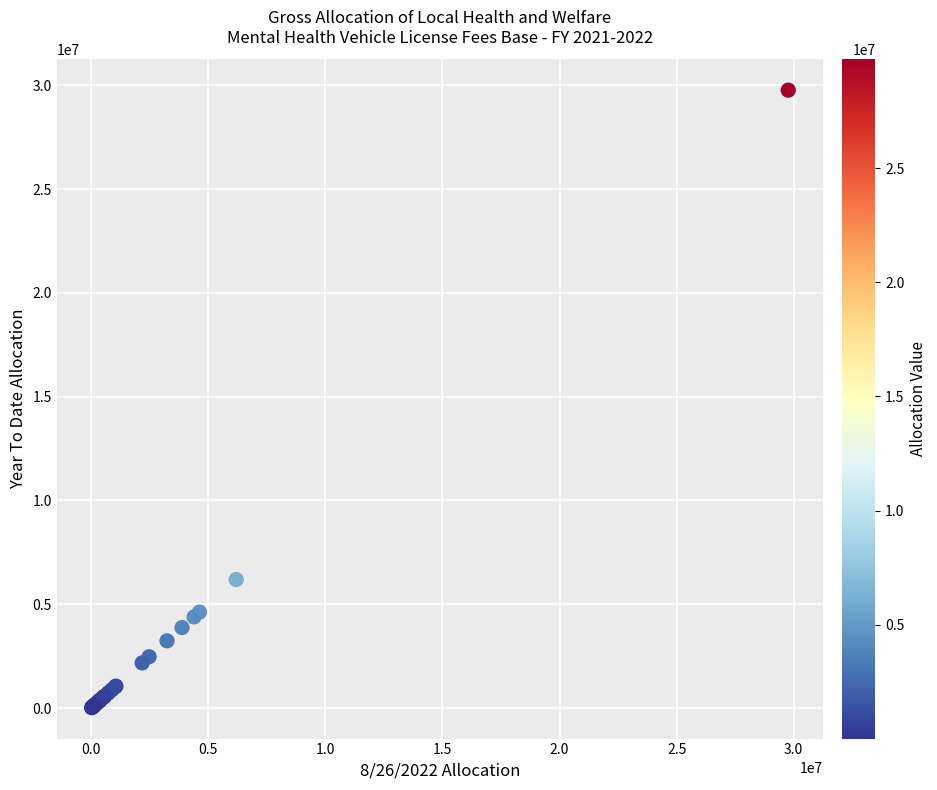

What Y value in the scatter plot is closest to 14891694?

6192311.9